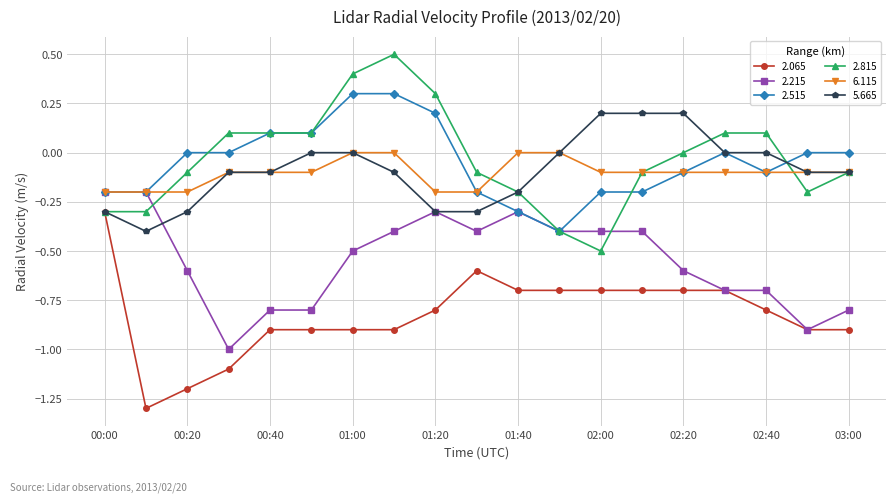

How many data points does each series have?

19